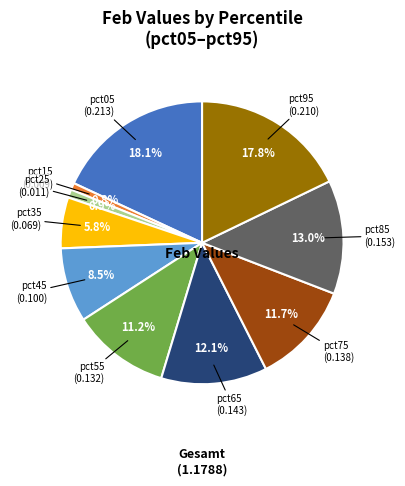

Does any single category account for the majority?

No